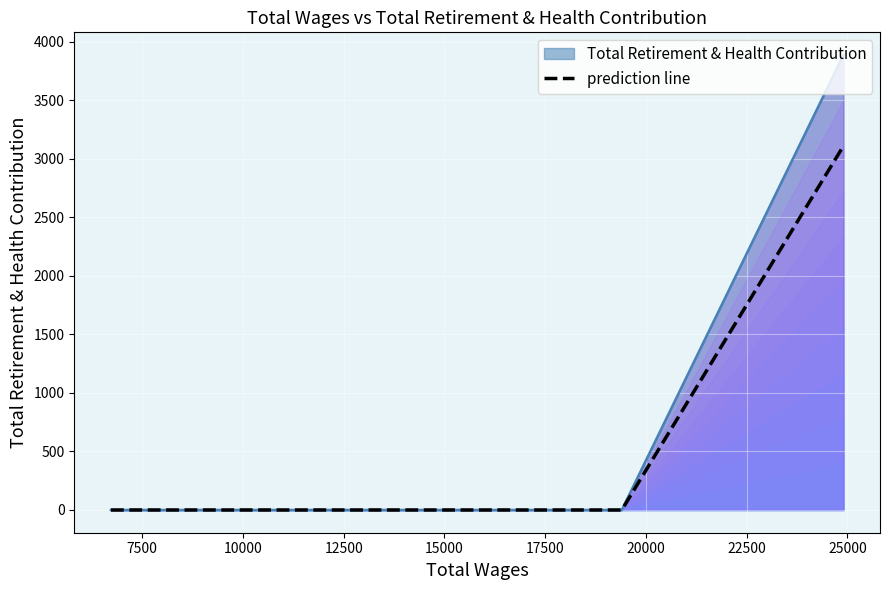

The chart shows a value of -1697.8 at 5000. True or false?

False